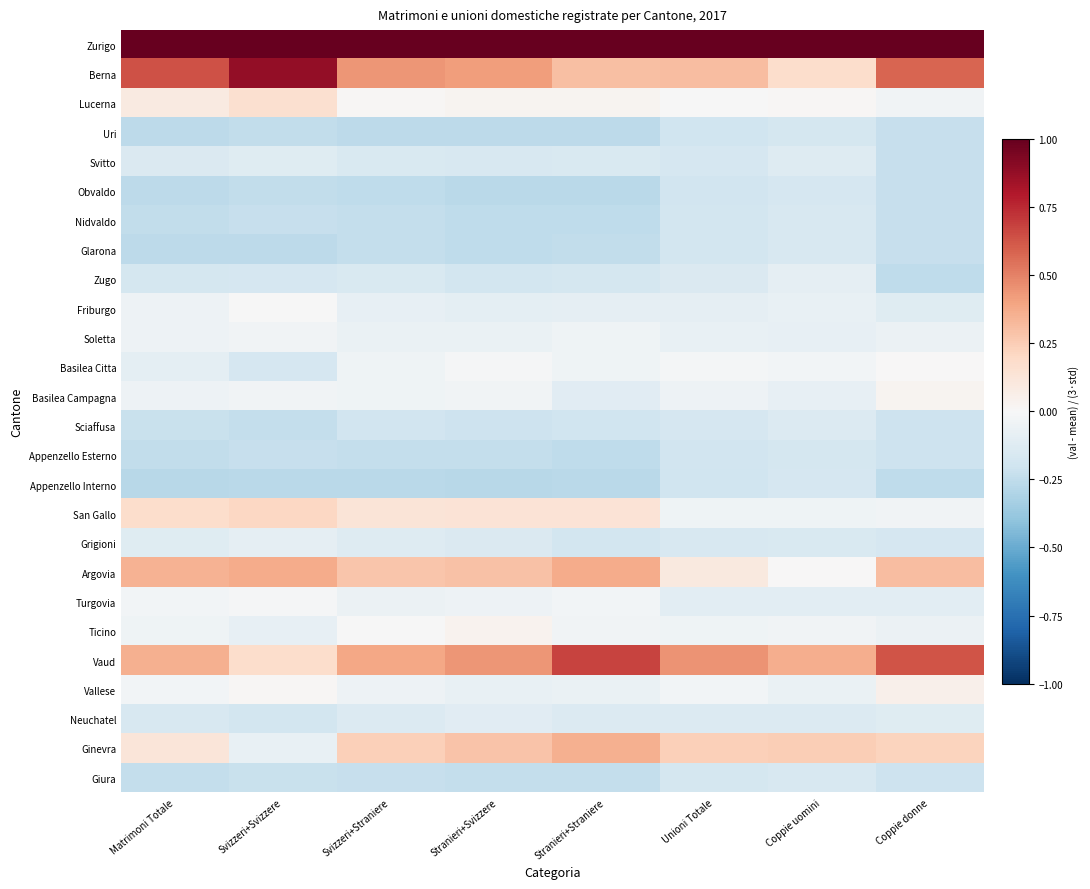

Between Stranieri+Straniere and Coppie uomini, which series saw the biggest shift?

Argovia